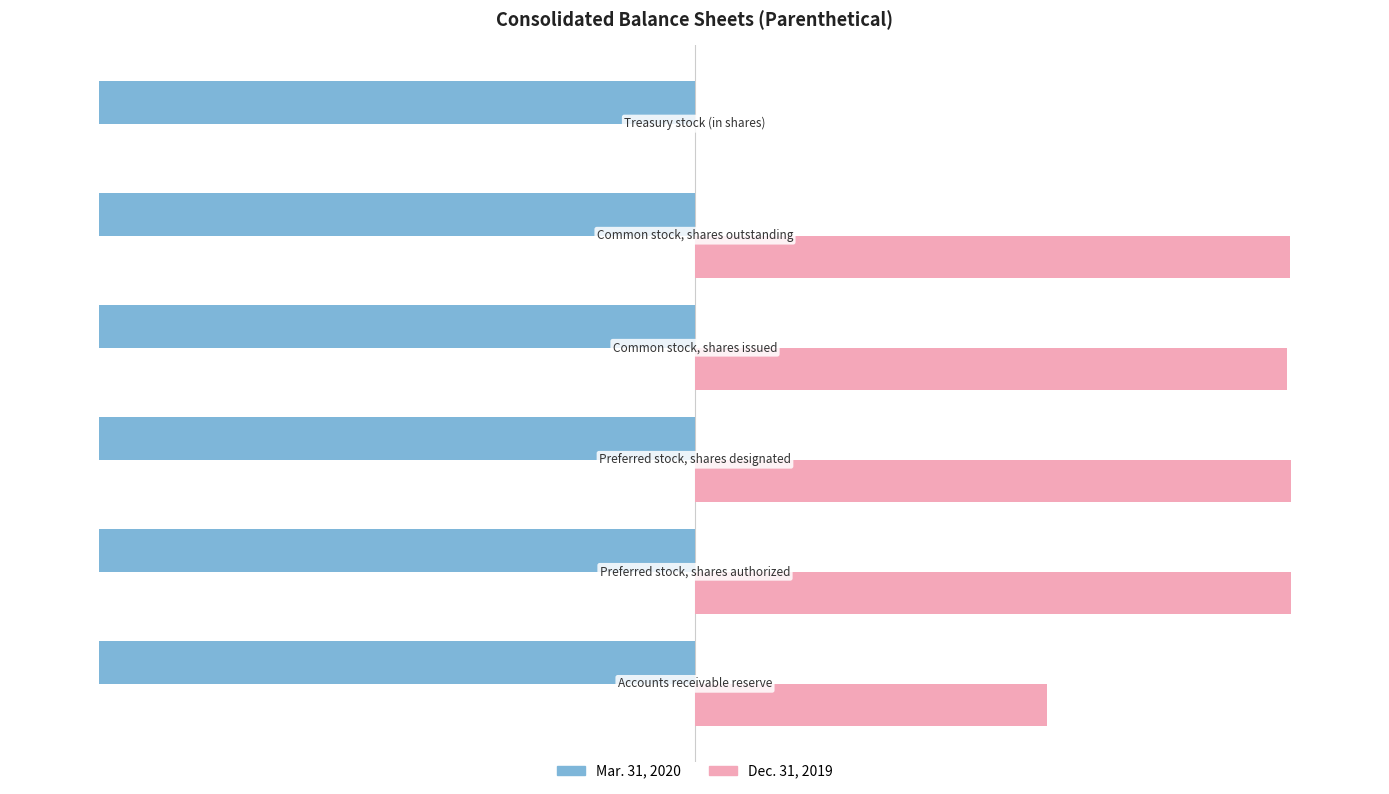

What are all the series names shown in the legend?

Mar. 31, 2020, Dec. 31, 2019